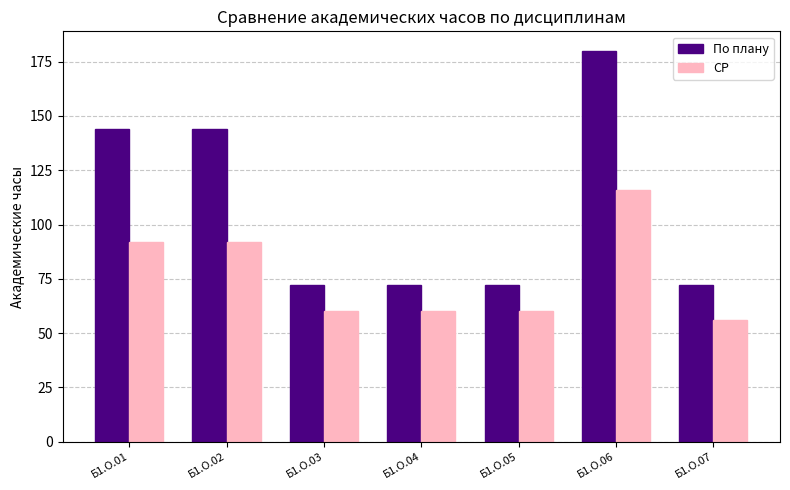

What is the maximum value shown in the chart?

180